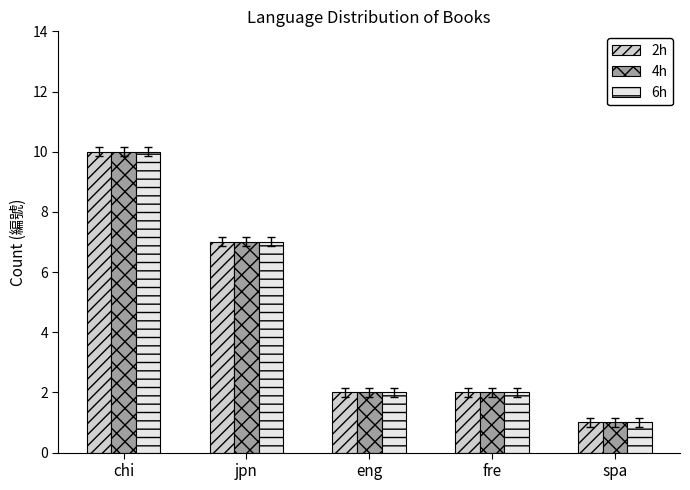

How many bars are there in each group?

3